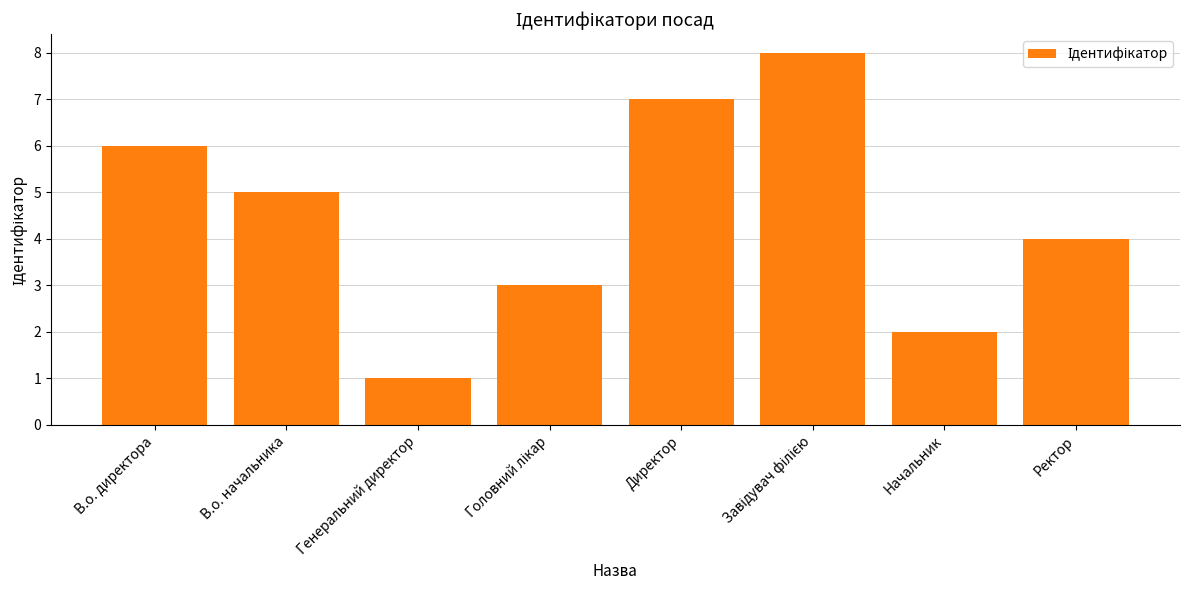

The chart shows a value of 1 at Начальник. True or false?

False